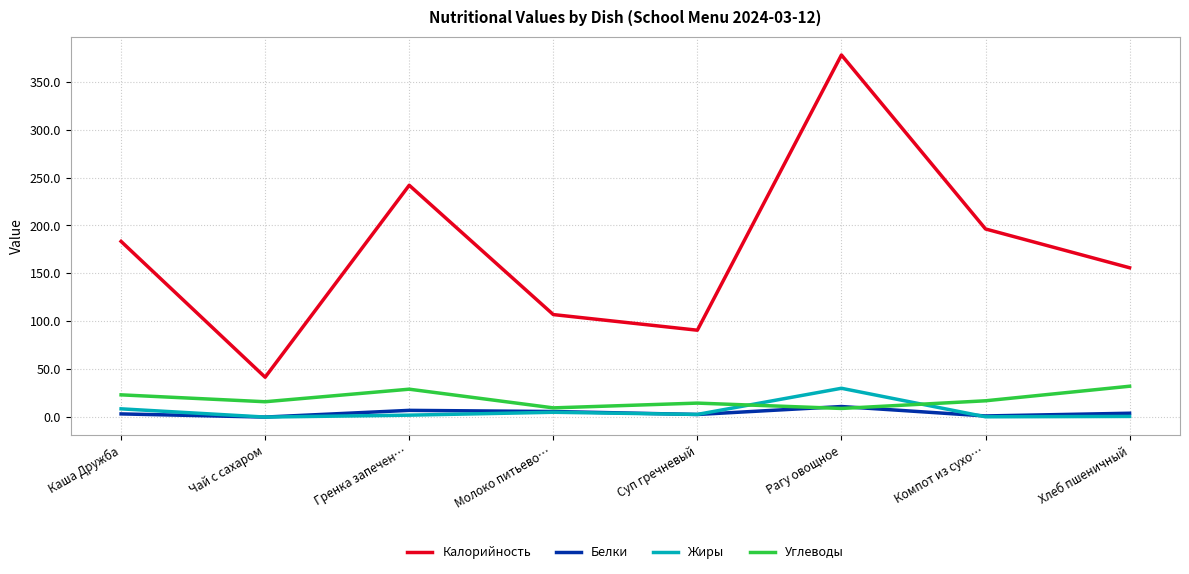

True or false: Жиры and Углеводы intersect in this chart.

True